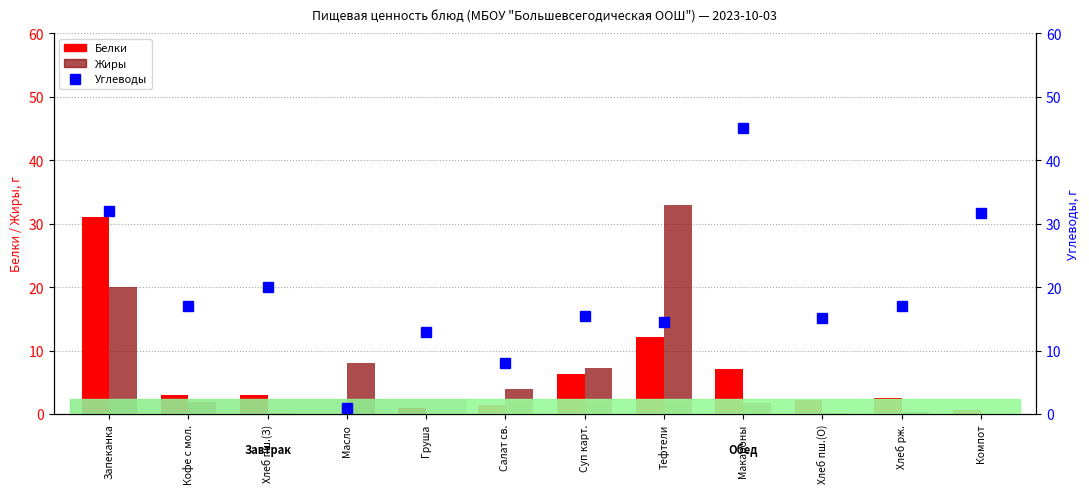

At which label does Белки first exceed 3?

Запеканка